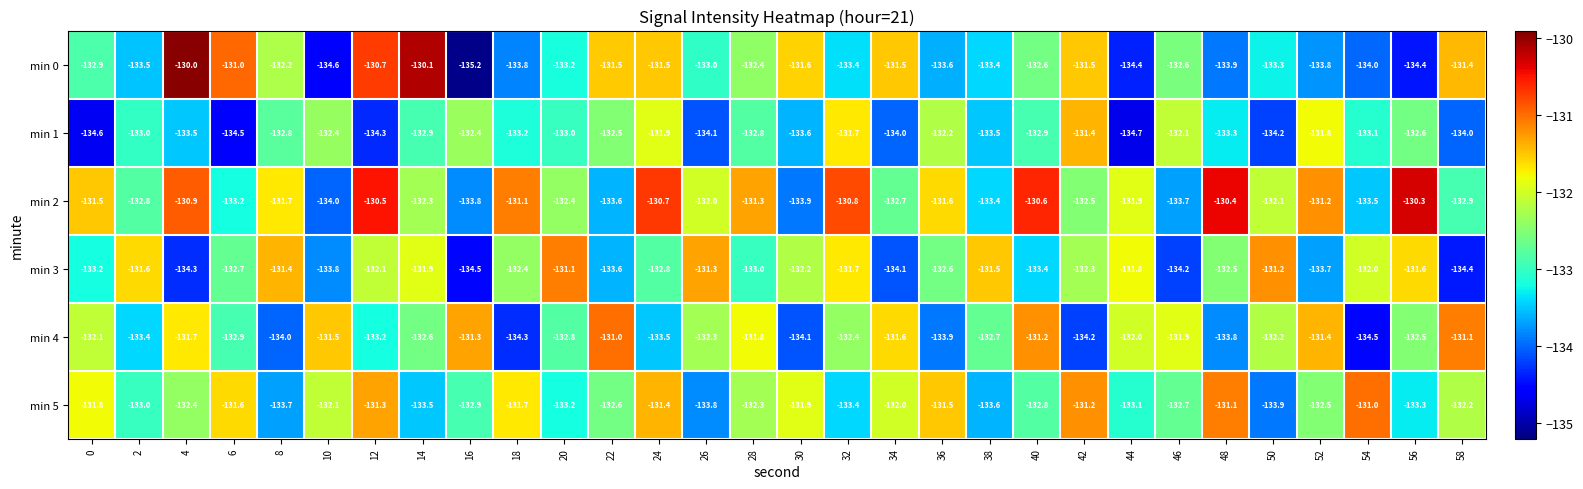

Which series has the largest total across all categories?

min 2